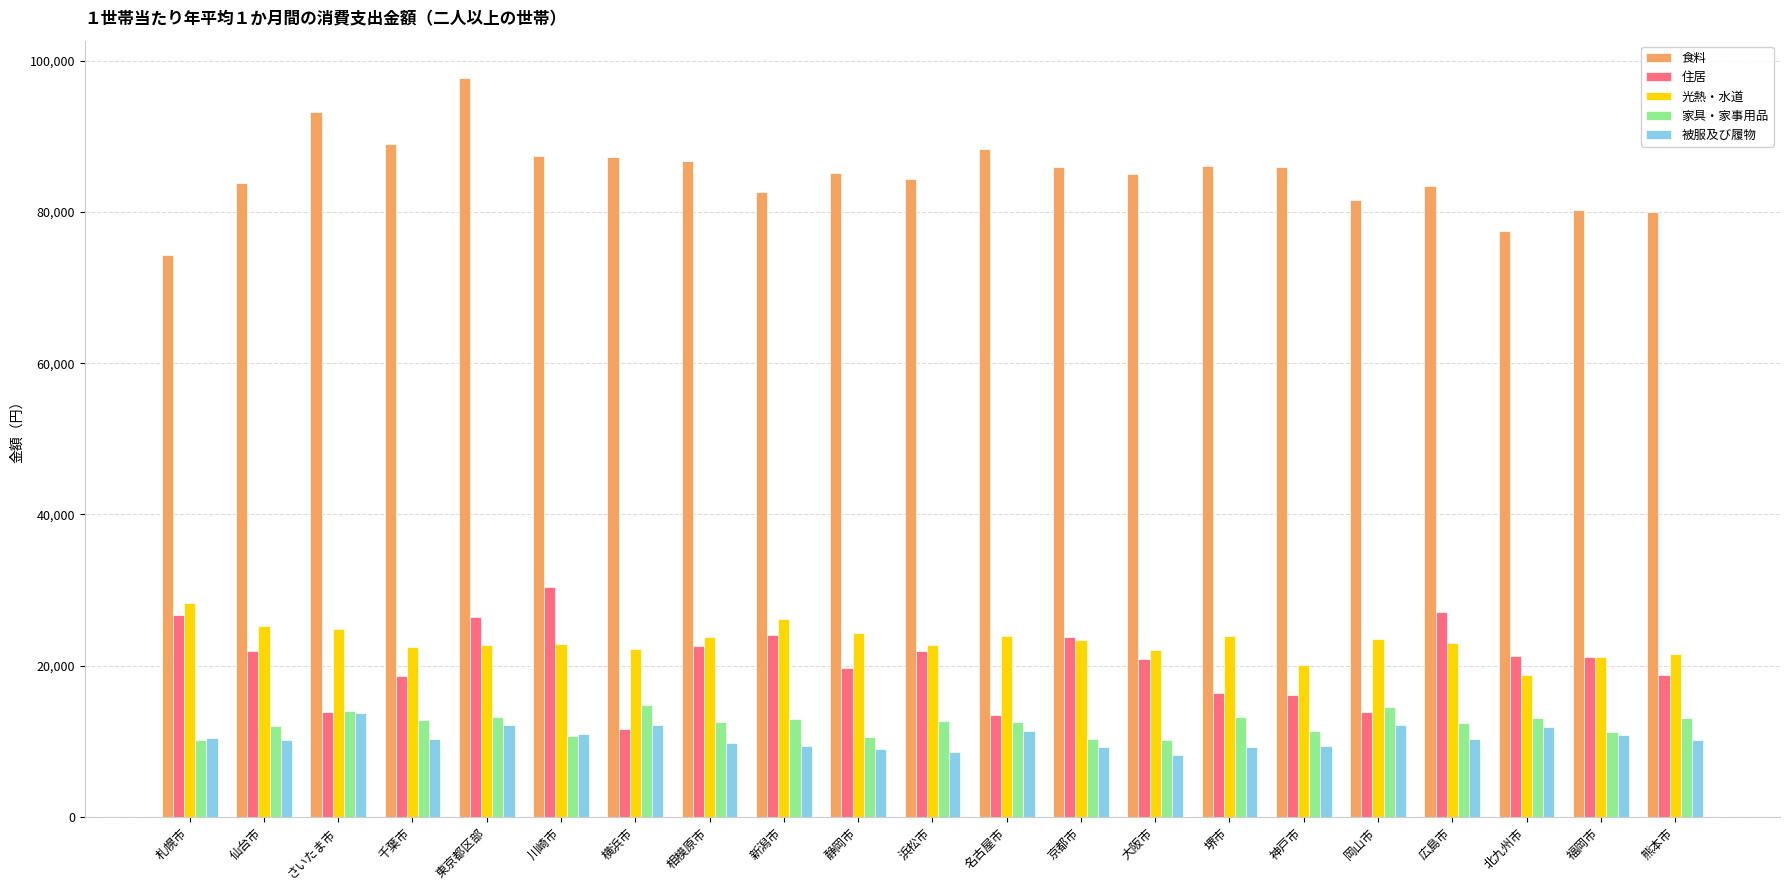

Is the value of 被服及び履物 at 熊本市 greater than the value of 住居 at 広島市?

No